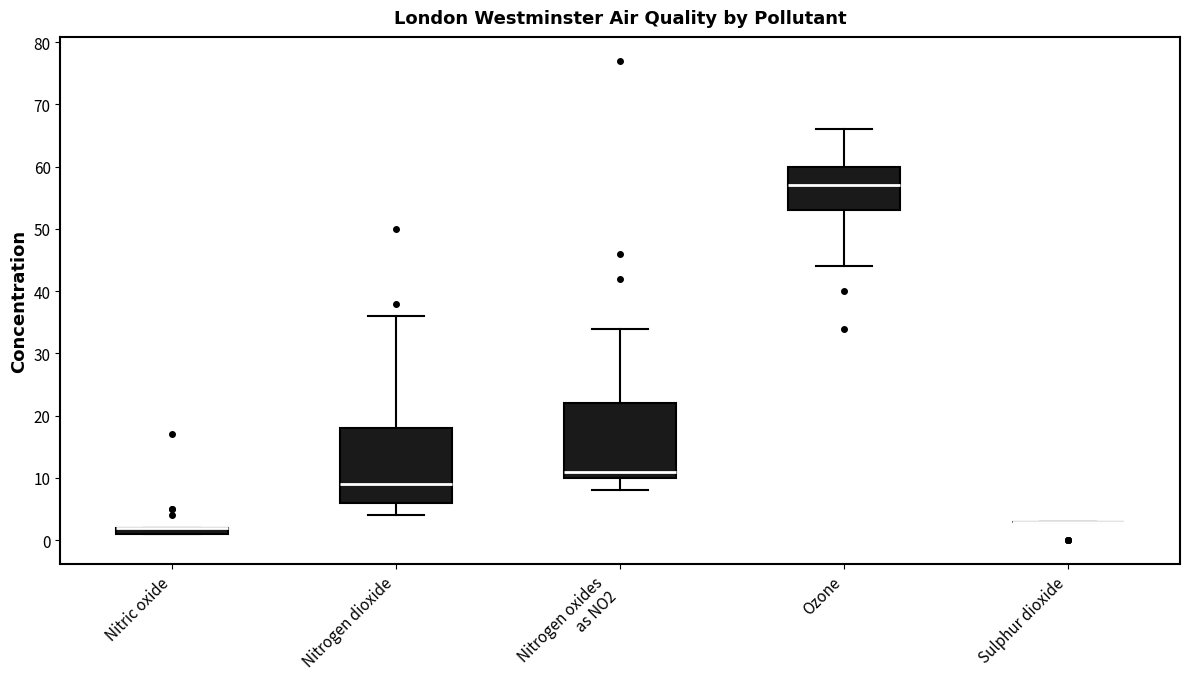

Where is the upper edge of the box for Nitrogen oxides as NO2 on the y-axis? The values are not printed on the chart, so give them approximately, as read against the axis.

22